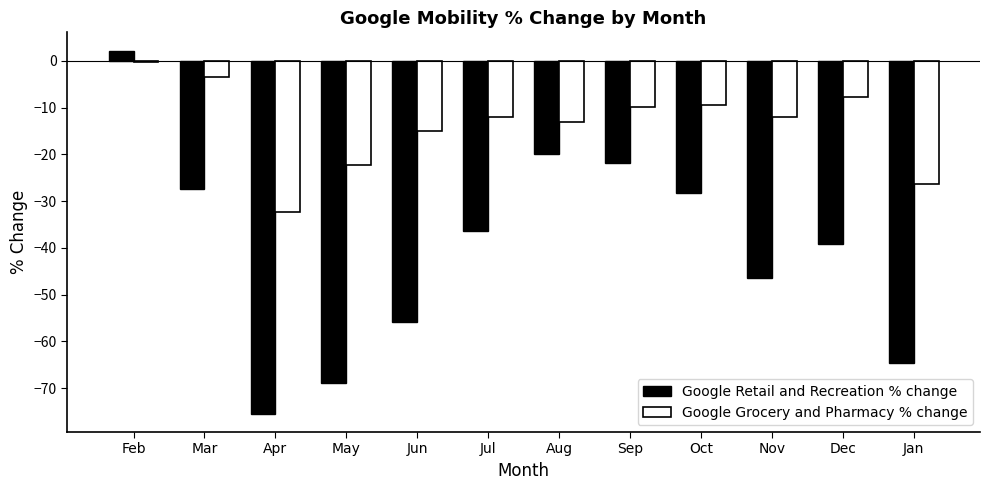

At which label is Google Grocery and Pharmacy % change closest to -16?

Jun